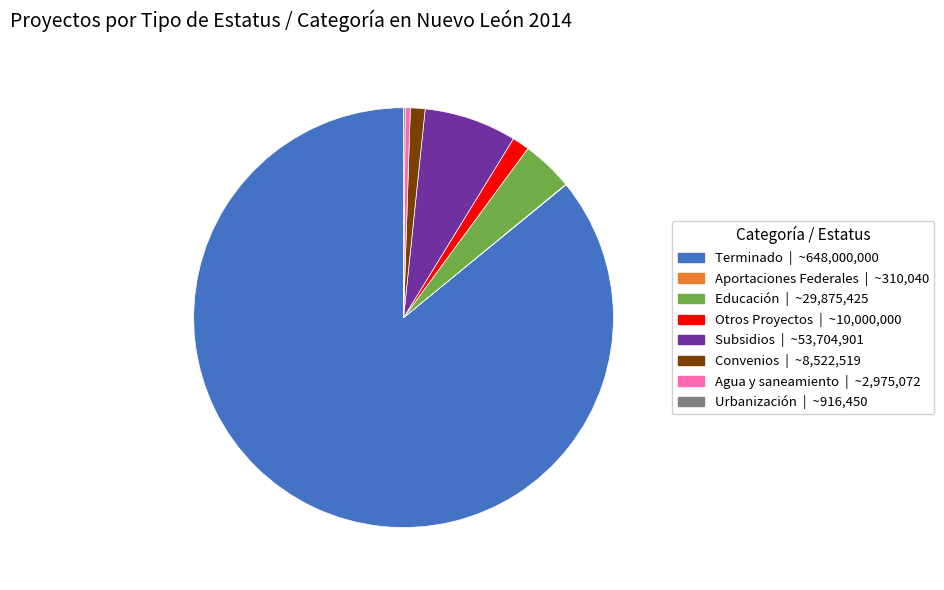

Which category accounts for the majority?

Terminado